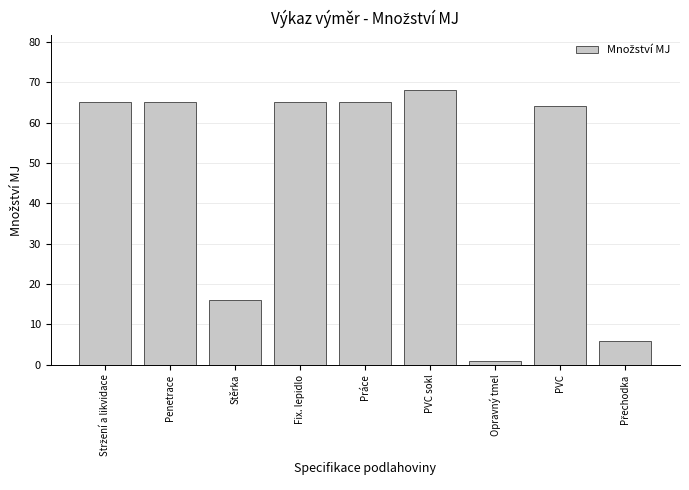

Reading left to right, what are all the values shown in this chart?

65	65	16	65	65	68	1	64	6